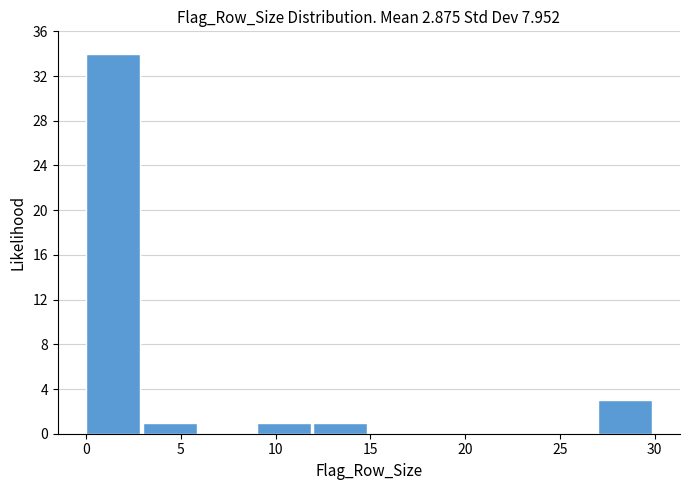

Reading left to right, list every bar in this chart as the range it spans on the x-axis followed by its height. The values are not printed on the chart, so give them approximately, as read against the axis.

0 to 3: 34
3 to 6: 1
6 to 9: 0
9 to 12: 1
12 to 15: 1
15 to 18: 0
18 to 21: 0
21 to 24: 0
24 to 27: 0
27 to 30: 3